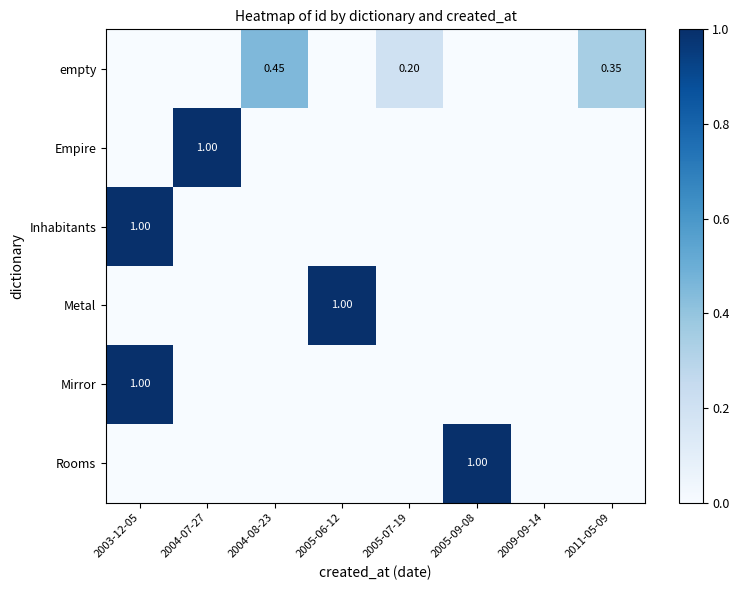

List the series in order of their peak value, lowest first.

empty, Empire, Inhabitants, Metal, Mirror, Rooms